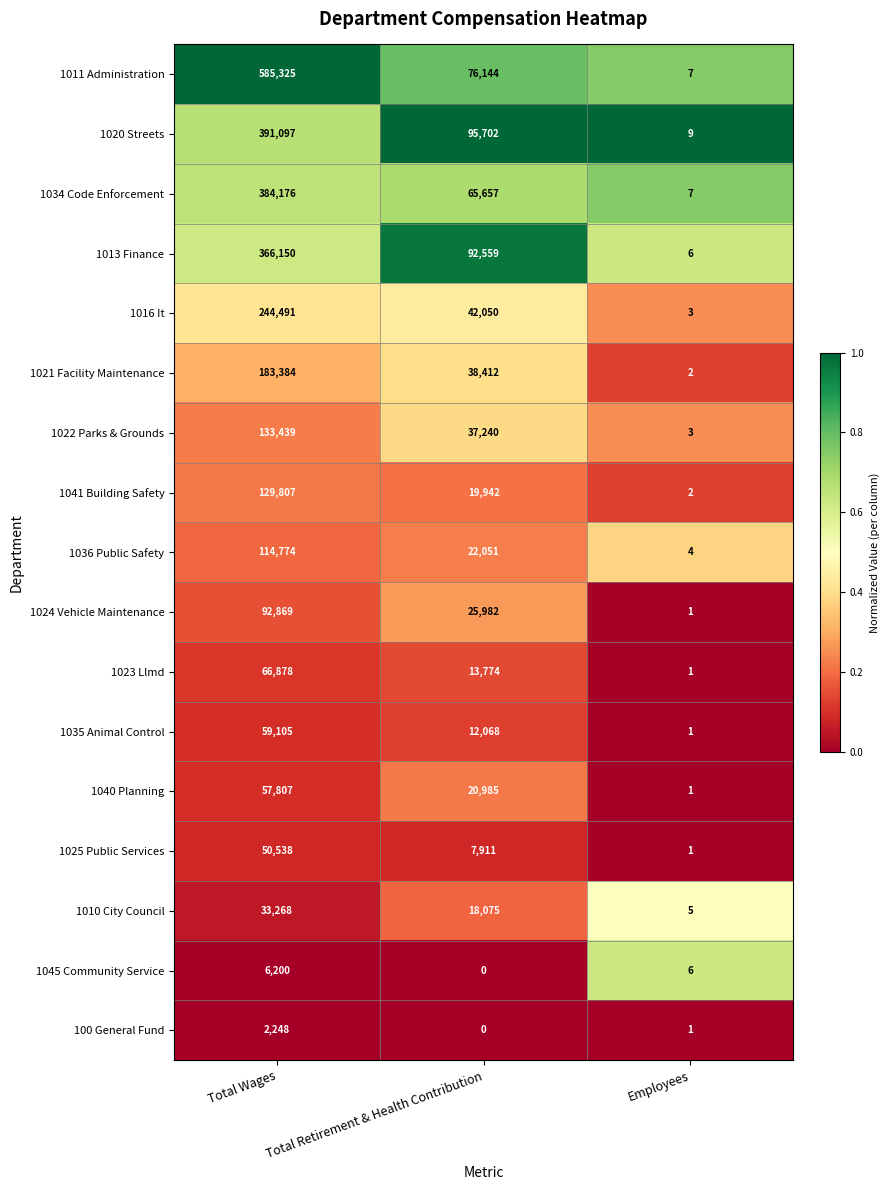

At how many categories does at least one series exceed 0?

3